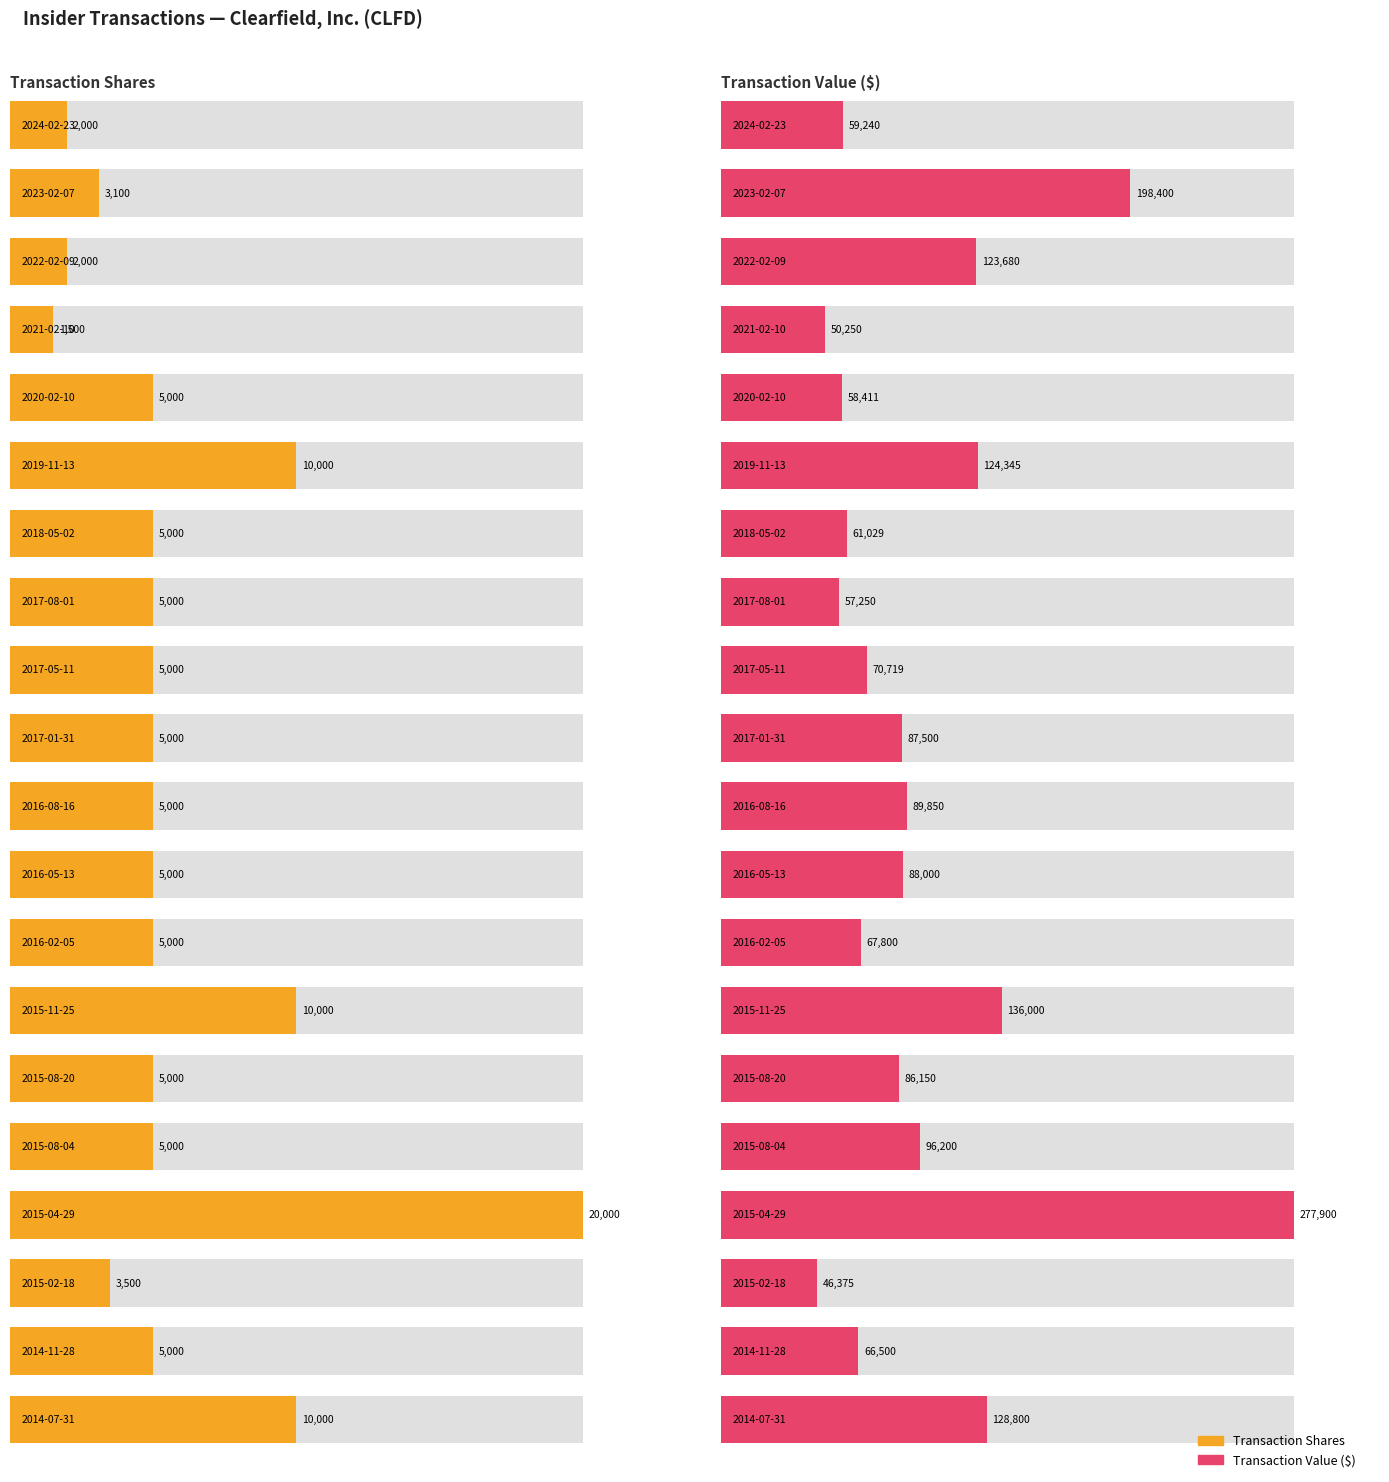

The transactionValue series shows 73209 at 2015-11-25. True or false?

False